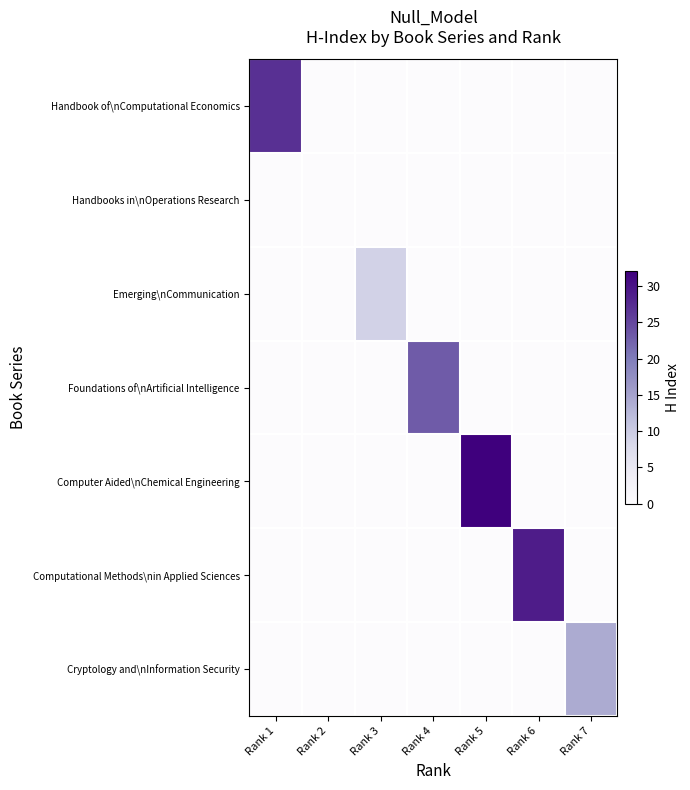

Reading right to left, transcribe all the data shown in this chart.

Handbook of\nComputational Economics: Rank 7=0	Rank 6=0	Rank 5=0	Rank 4=0	Rank 3=0	Rank 2=0	Rank 1=27
Handbooks in\nOperations Research: Rank 7=0	Rank 6=0	Rank 5=0	Rank 4=0	Rank 3=0	Rank 2=0	Rank 1=0
Emerging\nCommunication: Rank 7=0	Rank 6=0	Rank 5=0	Rank 4=0	Rank 3=9	Rank 2=0	Rank 1=0
Foundations of\nArtificial Intelligence: Rank 7=0	Rank 6=0	Rank 5=0	Rank 4=23	Rank 3=0	Rank 2=0	Rank 1=0
Computer Aided\nChemical Engineering: Rank 7=0	Rank 6=0	Rank 5=32	Rank 4=0	Rank 3=0	Rank 2=0	Rank 1=0
Computational Methods\nin Applied Sciences: Rank 7=0	Rank 6=29	Rank 5=0	Rank 4=0	Rank 3=0	Rank 2=0	Rank 1=0
Cryptology and\nInformation Security: Rank 7=14	Rank 6=0	Rank 5=0	Rank 4=0	Rank 3=0	Rank 2=0	Rank 1=0